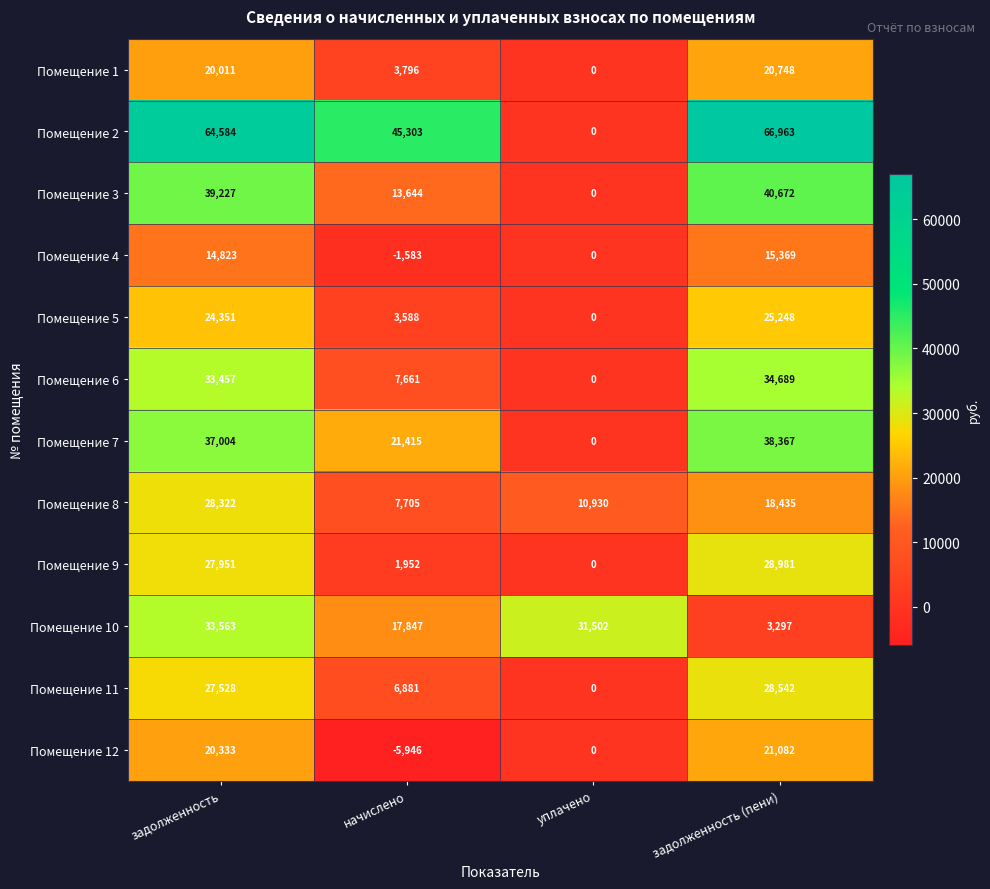

How many values in Помещение 12 are below zero?

1